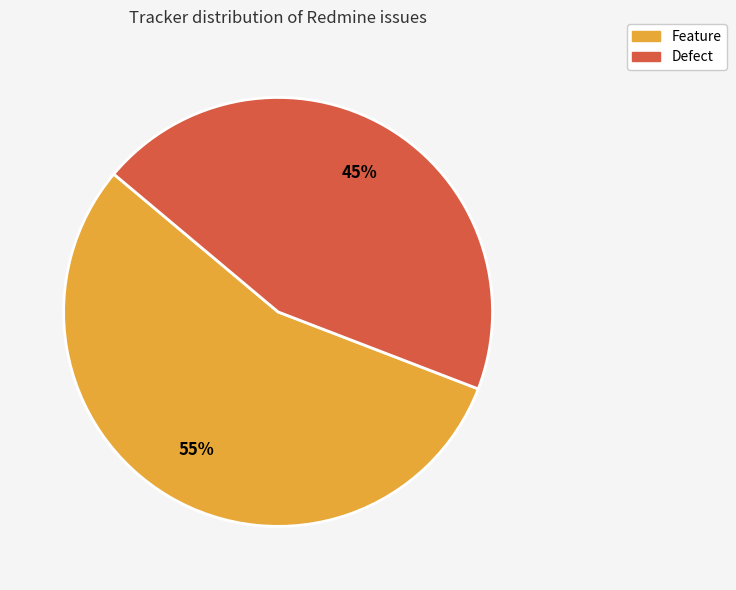

To the nearest percent, what is the average slice percentage?

50%